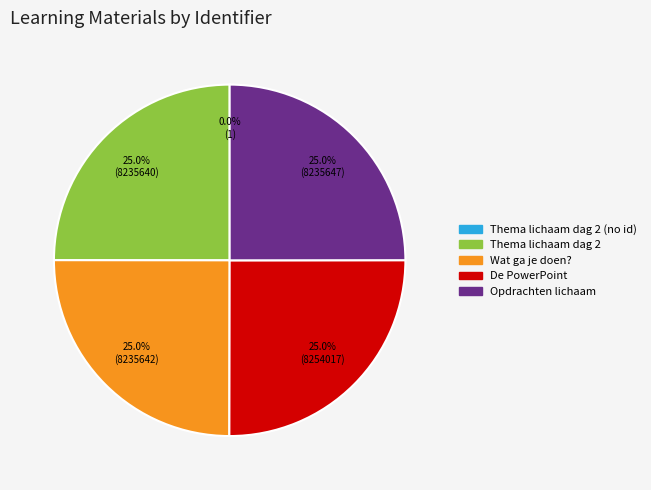

Is there a majority slice in this chart?

No